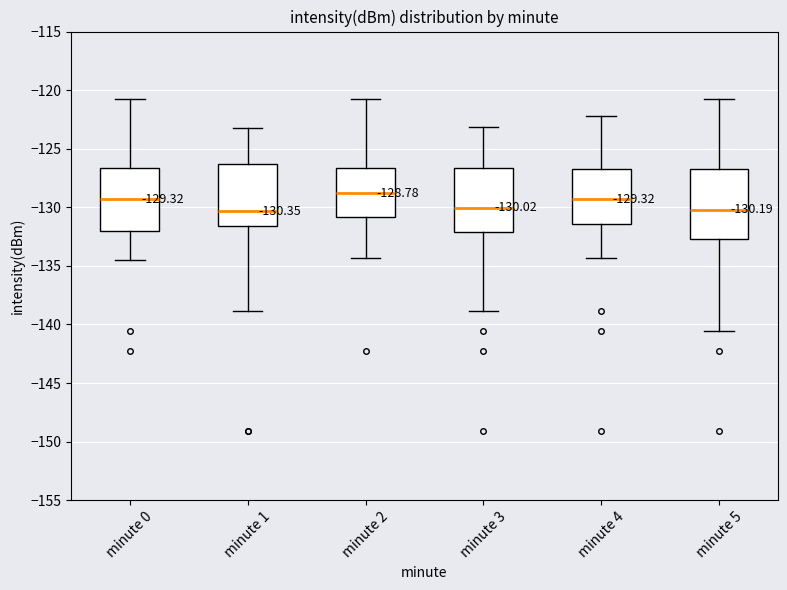

Which box has the highest median line?

minute 2